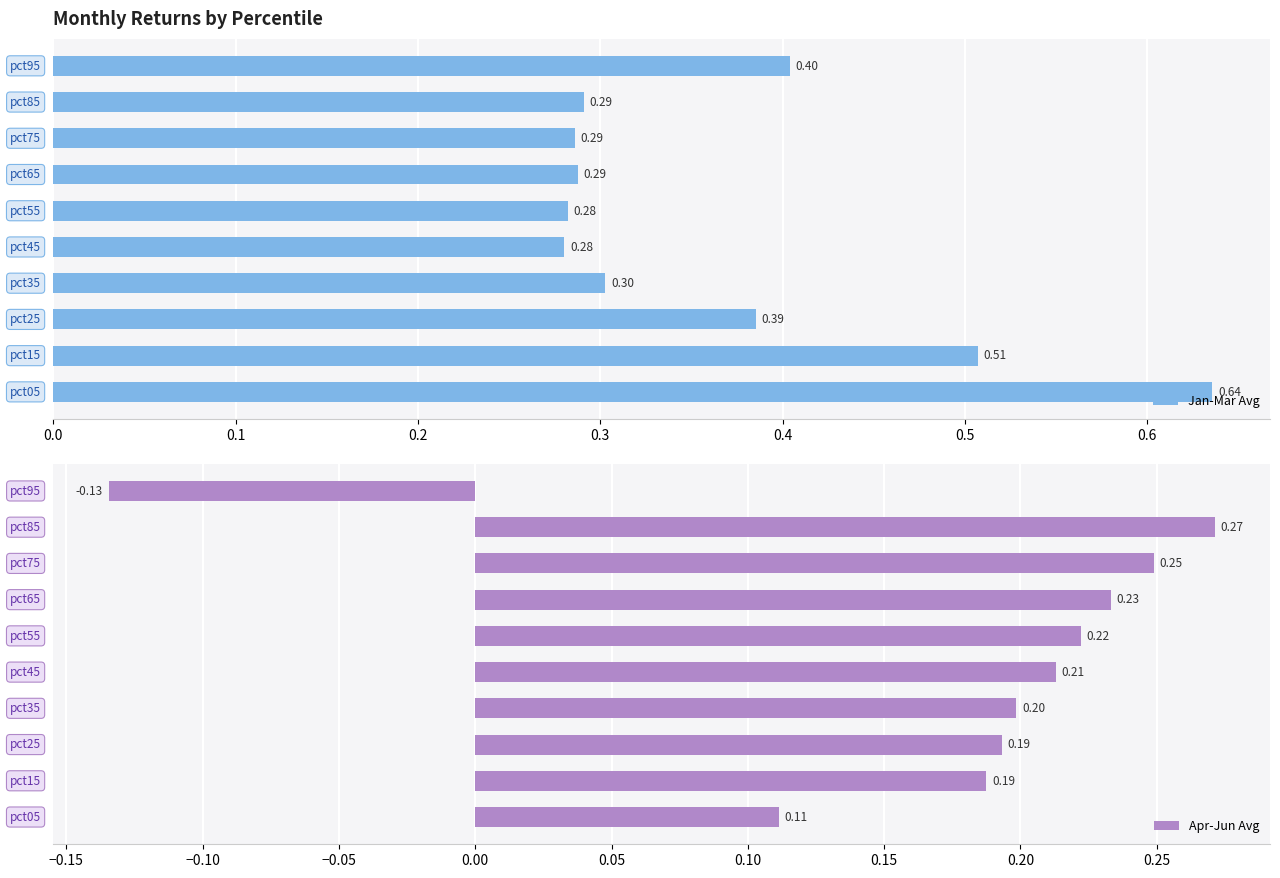

Does the chart contain stacked bars?

No